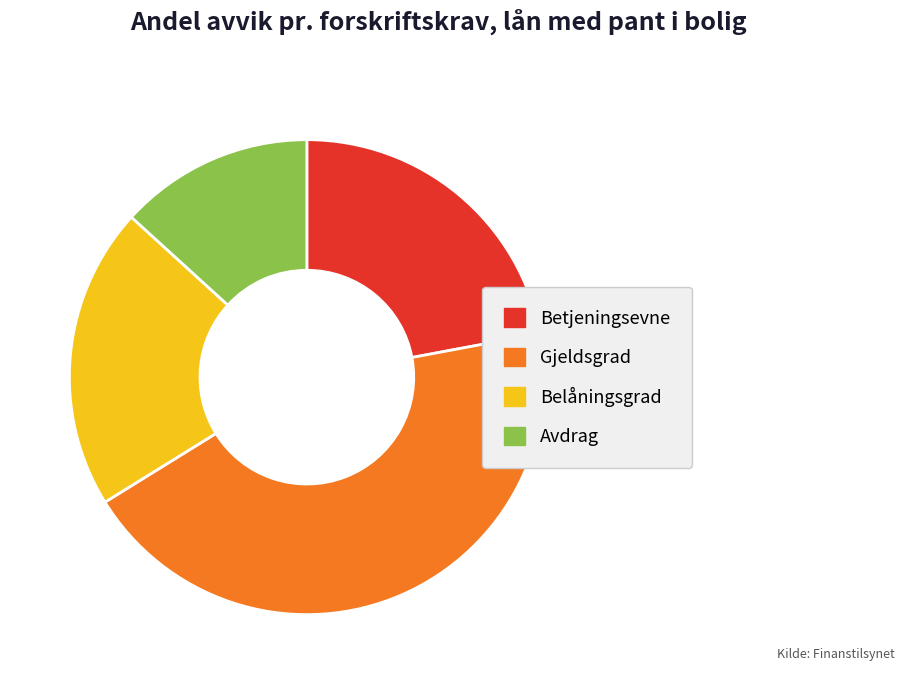

Which category has the smallest portion of the pie?

Avdrag